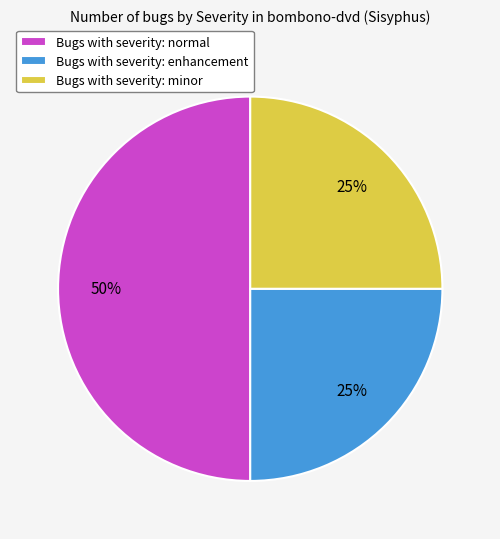

Does Bugs with severity: enhancement represent more than half of the total?

No